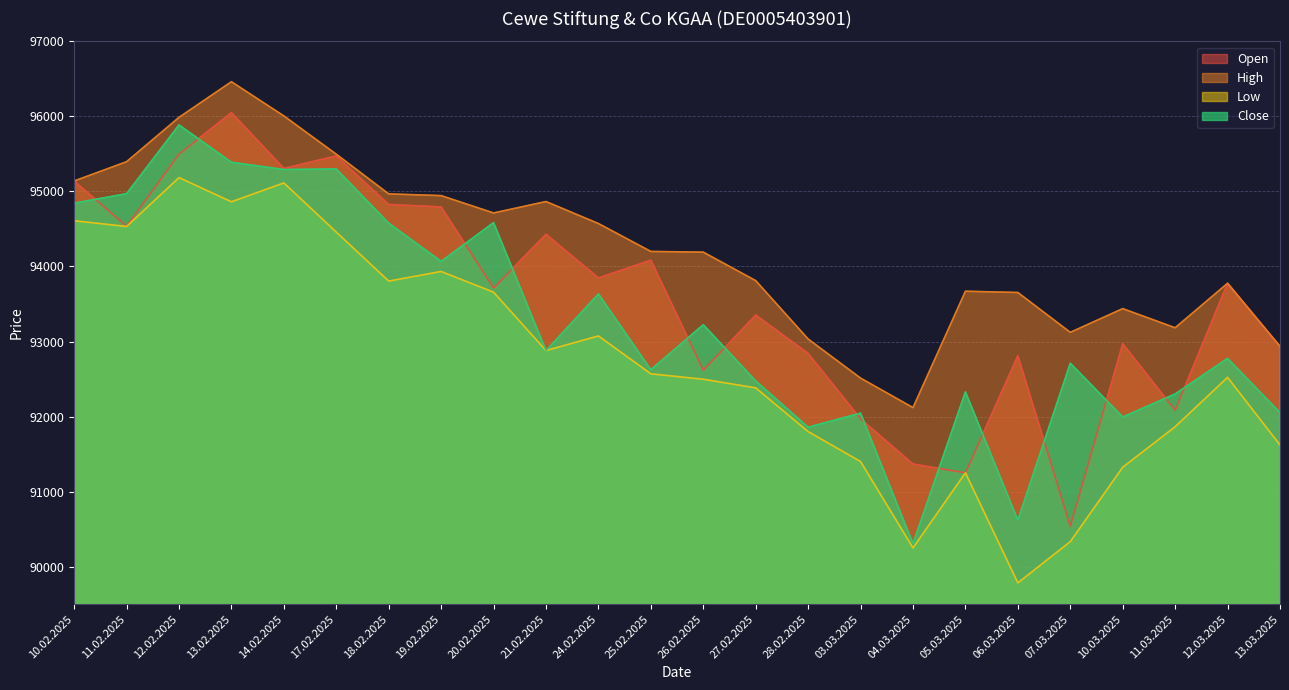

What is the difference between the Close values at 06.03.2025 and 05.03.2025?

1708